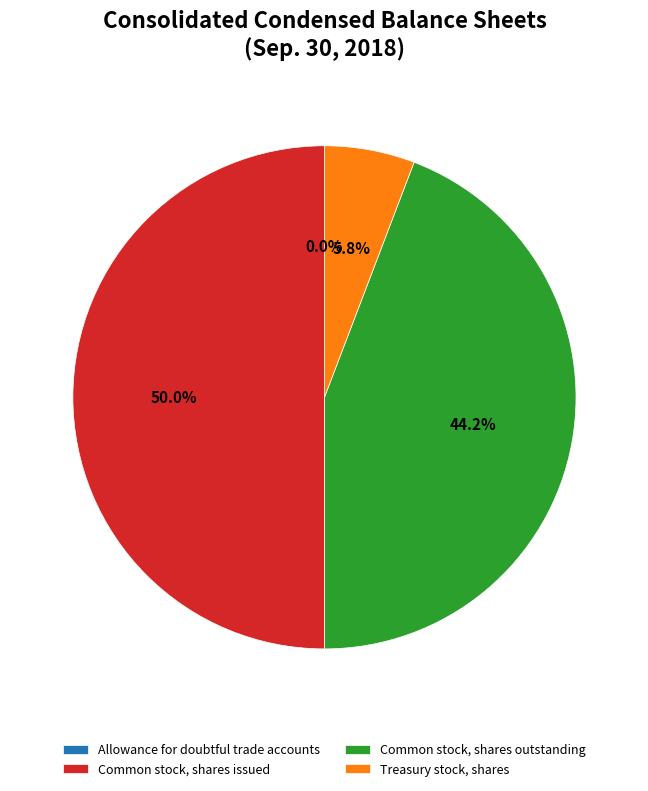

Which slice is the largest?

Common stock, shares issued